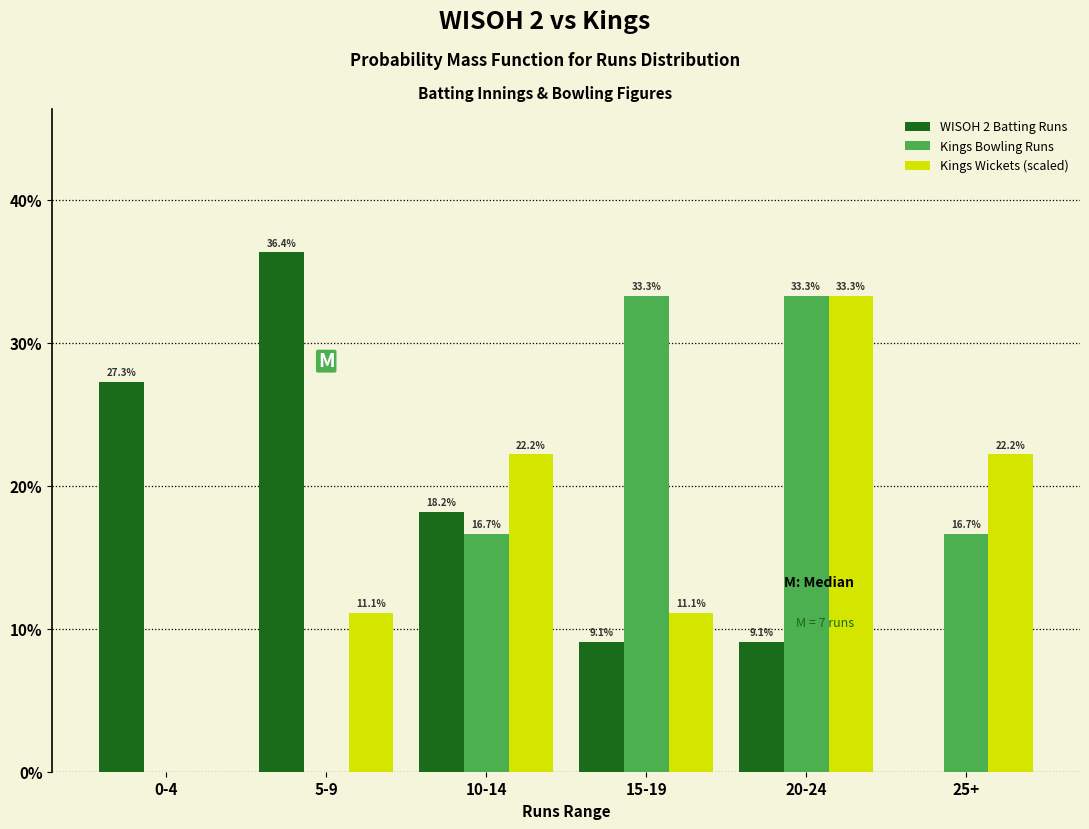

Reading left to right, transcribe all the data shown in this chart.

WISOH 2 Batting Runs: 0-4=27.3	5-9=36.4	10-14=18.2	15-19=9.1	20-24=9.1	25+=0.0
Kings Bowling Runs: 0-4=0.0	5-9=0.0	10-14=16.7	15-19=33.3	20-24=33.3	25+=16.7
Kings Wickets (scaled): 0-4=0.0	5-9=11.1	10-14=22.2	15-19=11.1	20-24=33.3	25+=22.2